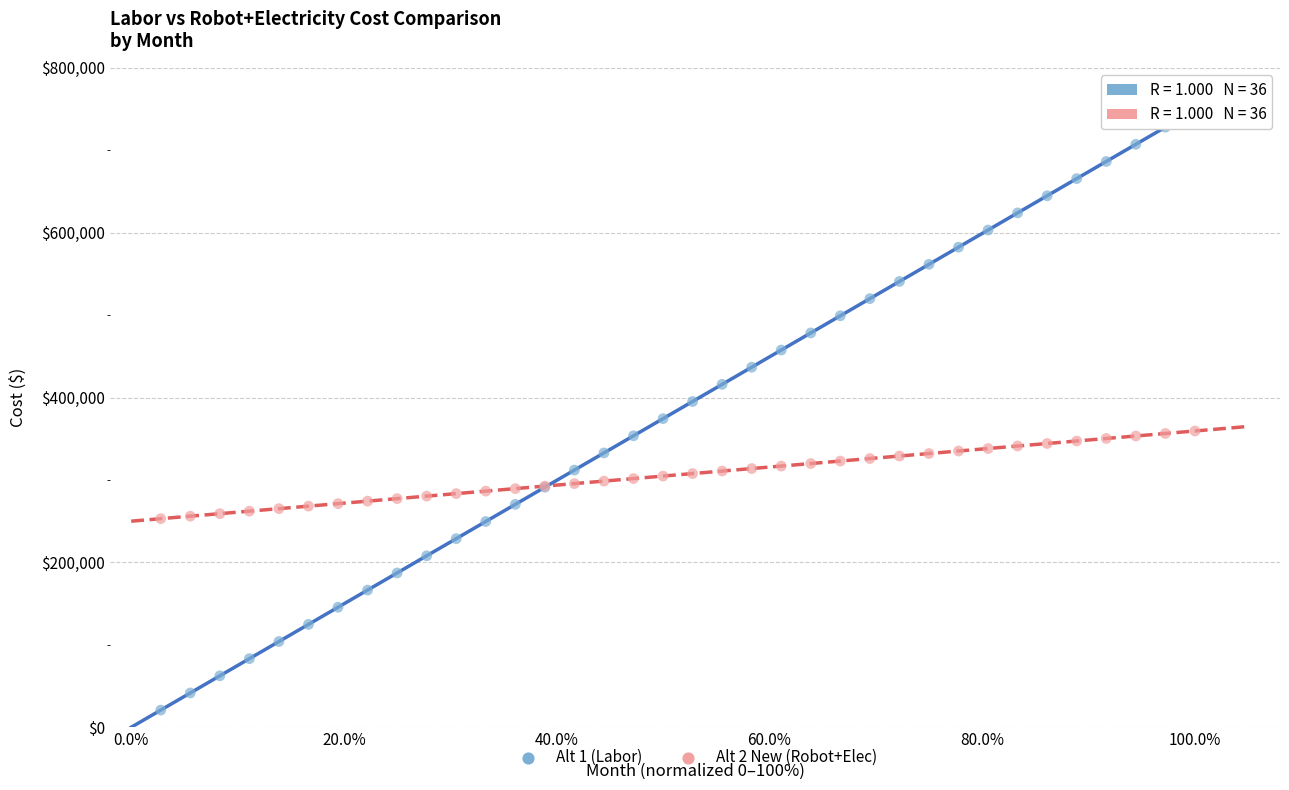

Which series has the widest spread of Y values?

Alt 1 (Labor)